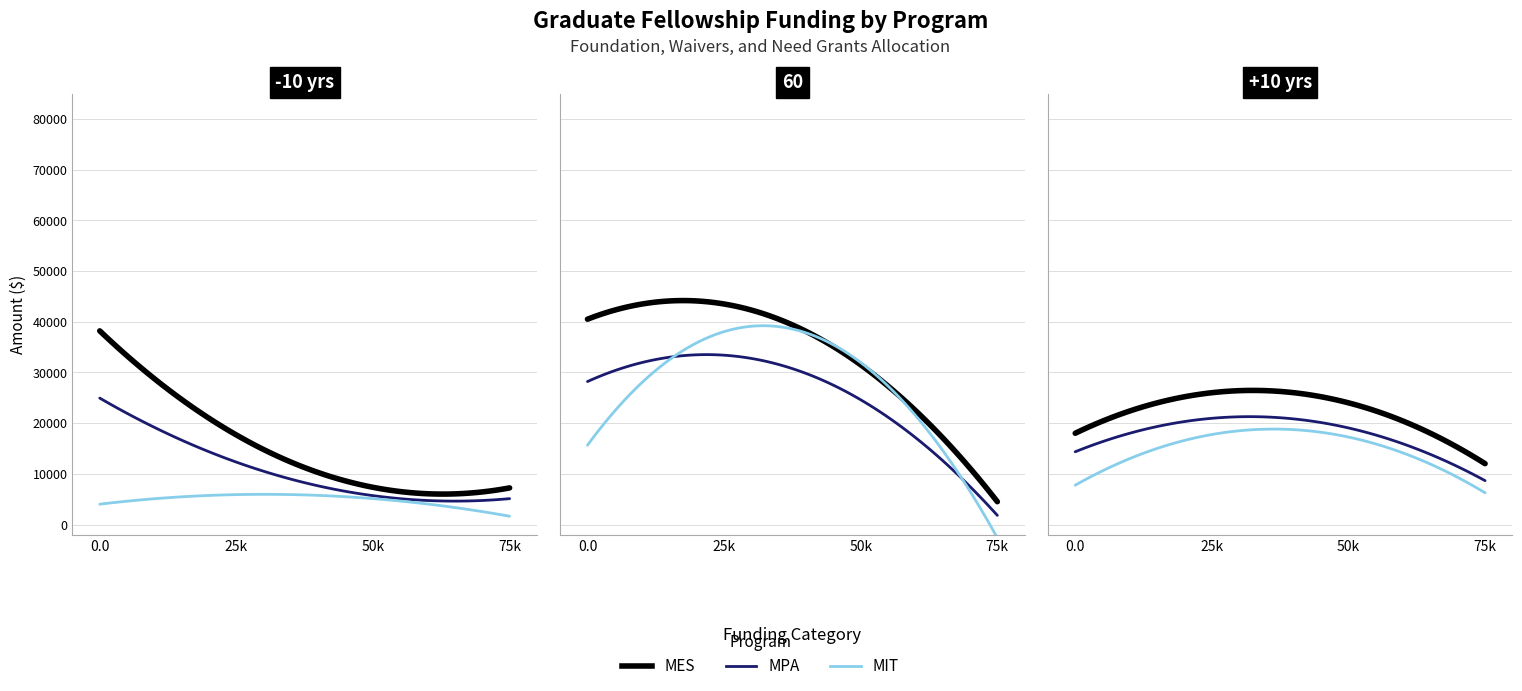

How many interior local valleys does the MES series have?

1